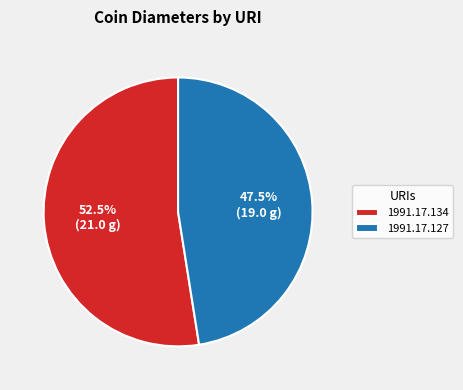

True or false: 1991.17.134 accounts for 67% of the total.

False